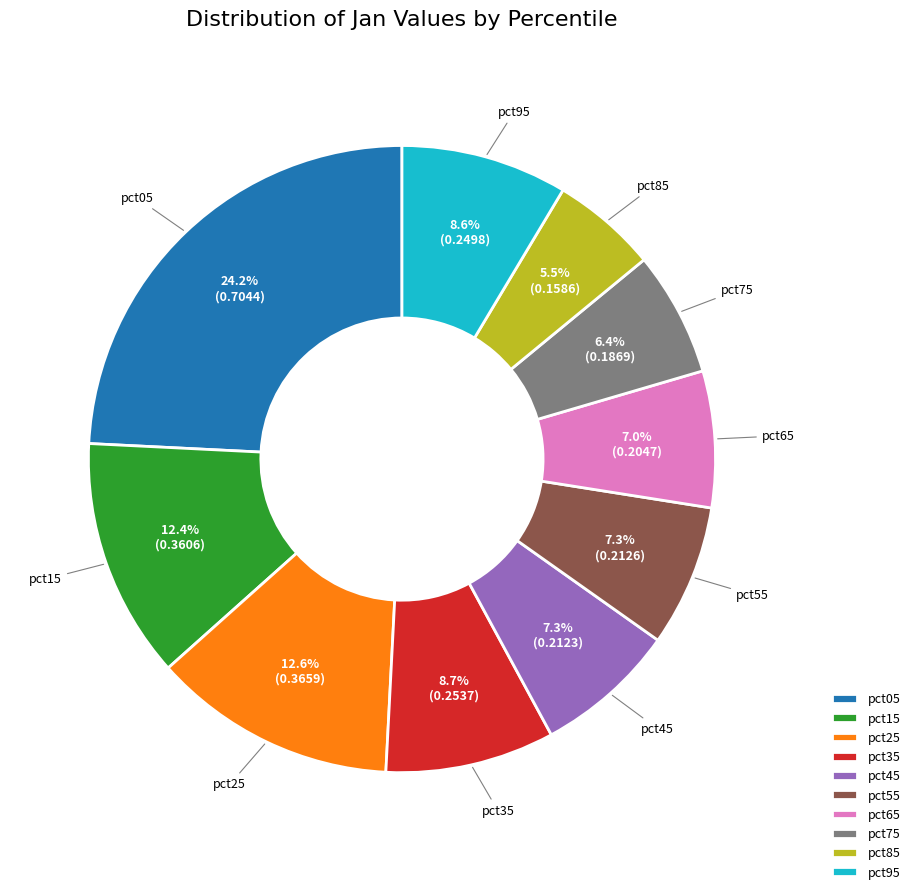

To the nearest percent, what percentage of the pie is pct35?

9%